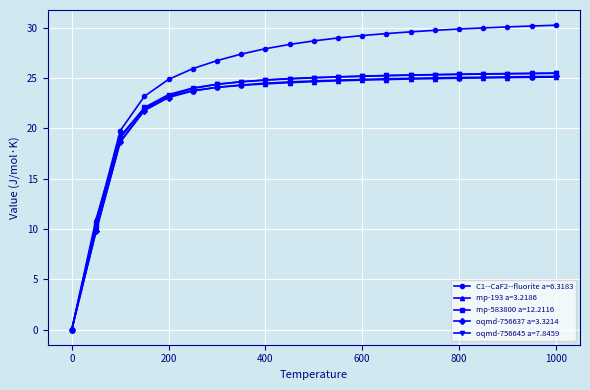

Which series has the largest range (max minus min)?

C1--CaF2--fluorite a=6.3183